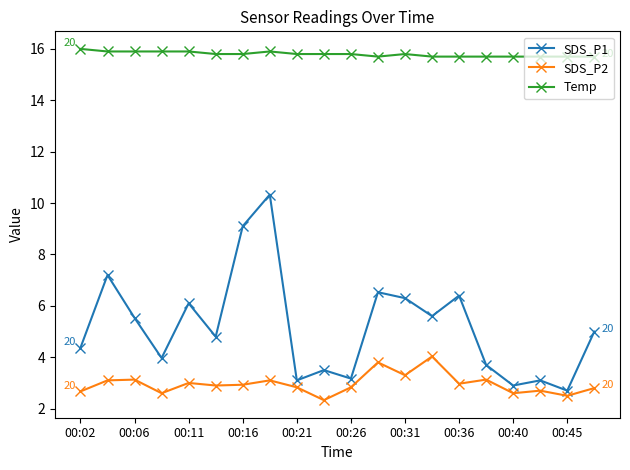

How many lines are shown in the chart?

3